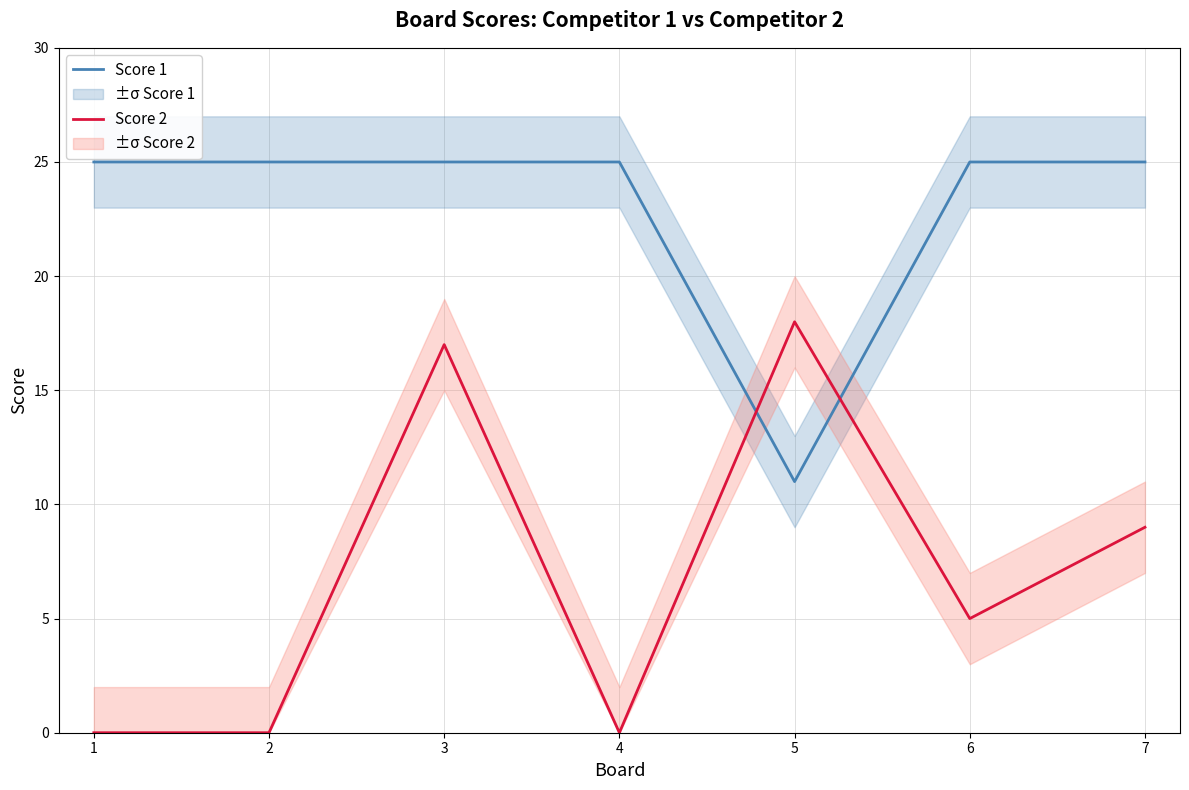

True or false: Score 2 and Score 1 intersect in this chart.

True